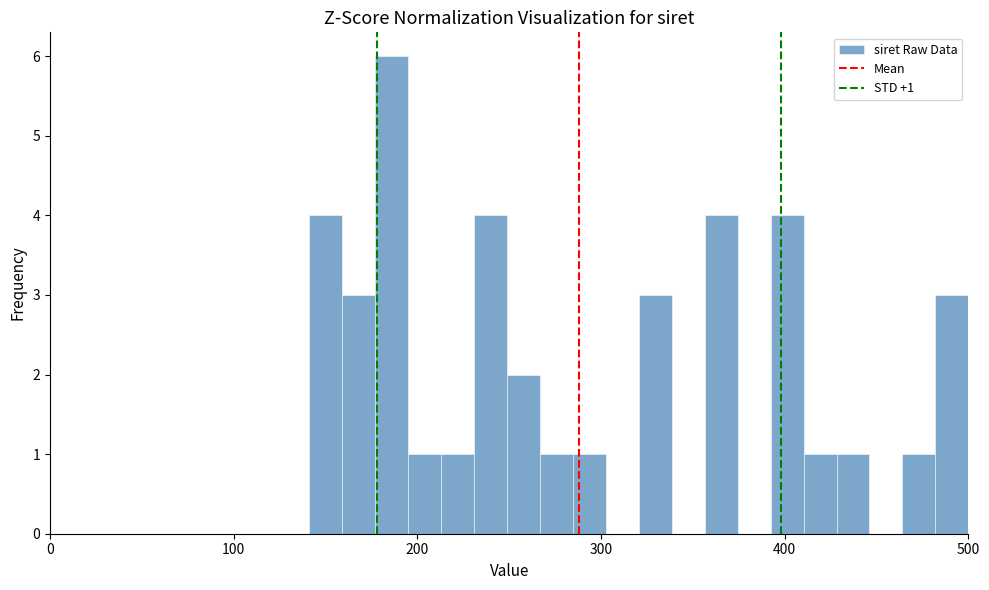

Around what value on the x-axis is the tallest bar? Give the approximate position of its centre, as read against the axis.

190